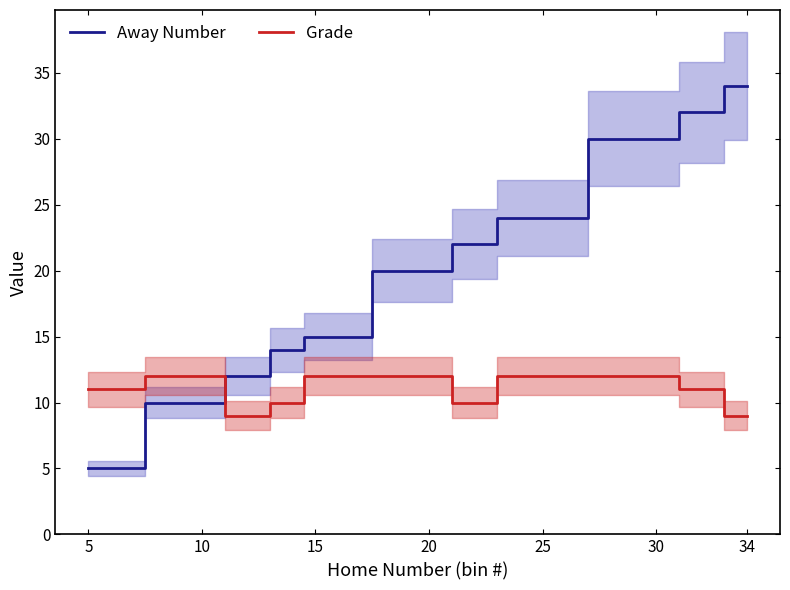

True or false: Away Number has a value of 34 at 34.

True